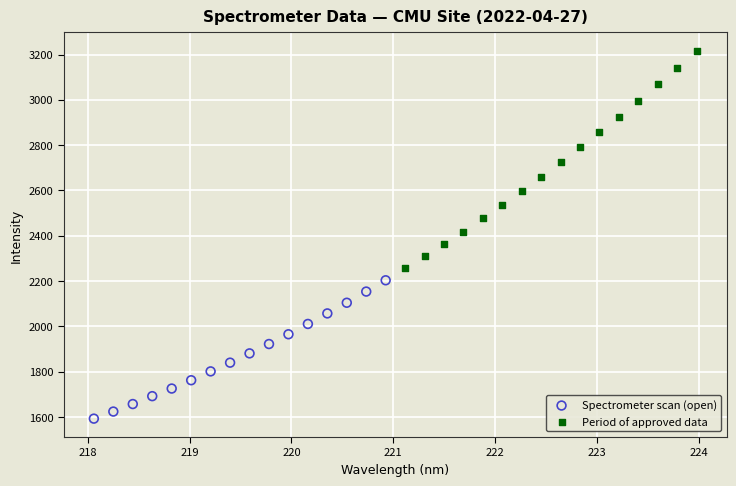

What are all the series names shown in the legend?

Spectrometer scan (open), Period of approved data